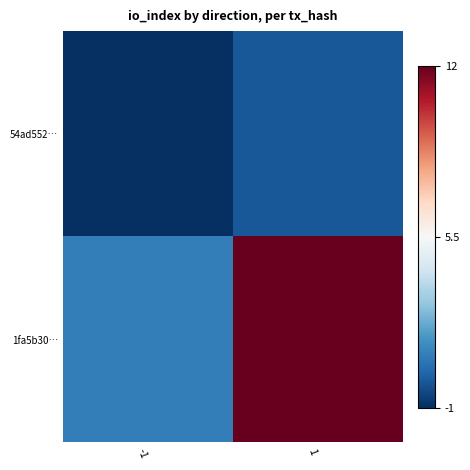

Reading right to left, list all the values displayed in this chart.

54ad552…: 1=0	-1=-1
1fa5b30…: 1=12	-1=1